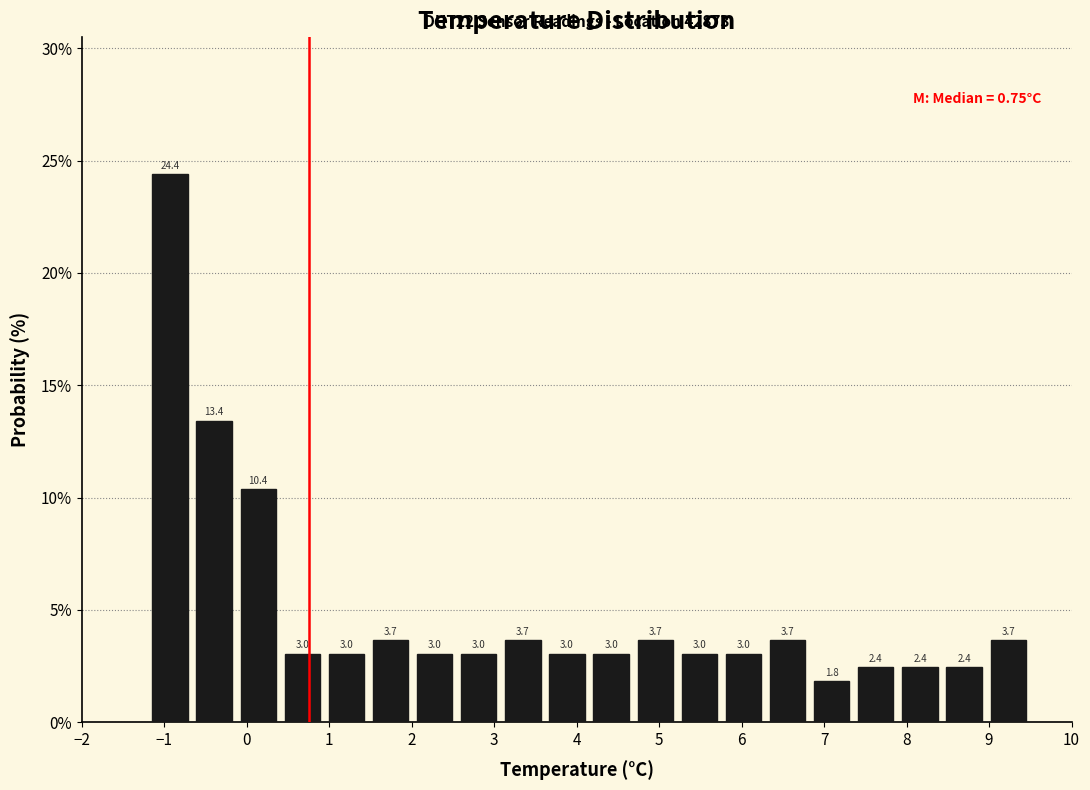

Reading left to right, list every bar in this chart as the range it spans on the x-axis followed by its height. The bar edges are not printed on the chart, so give them approximately, as read against the axis.

-1.2 to -0.7: 24.4
-0.7 to -0.1: 13.4
-0.1 to 0.4: 10.4
0.4 to 0.9: 3.0
0.9 to 1.5: 3.0
1.5 to 2.0: 3.7
2.0 to 2.5: 3.0
2.5 to 3.1: 3.0
3.1 to 3.6: 3.7
3.6 to 4.2: 3.0
4.2 to 4.7: 3.0
4.7 to 5.2: 3.7
5.2 to 5.8: 3.0
5.8 to 6.3: 3.0
6.3 to 6.8: 3.7
6.8 to 7.4: 1.8
7.4 to 7.9: 2.4
7.9 to 8.4: 2.4
8.4 to 9.0: 2.4
9.0 to 9.5: 3.7